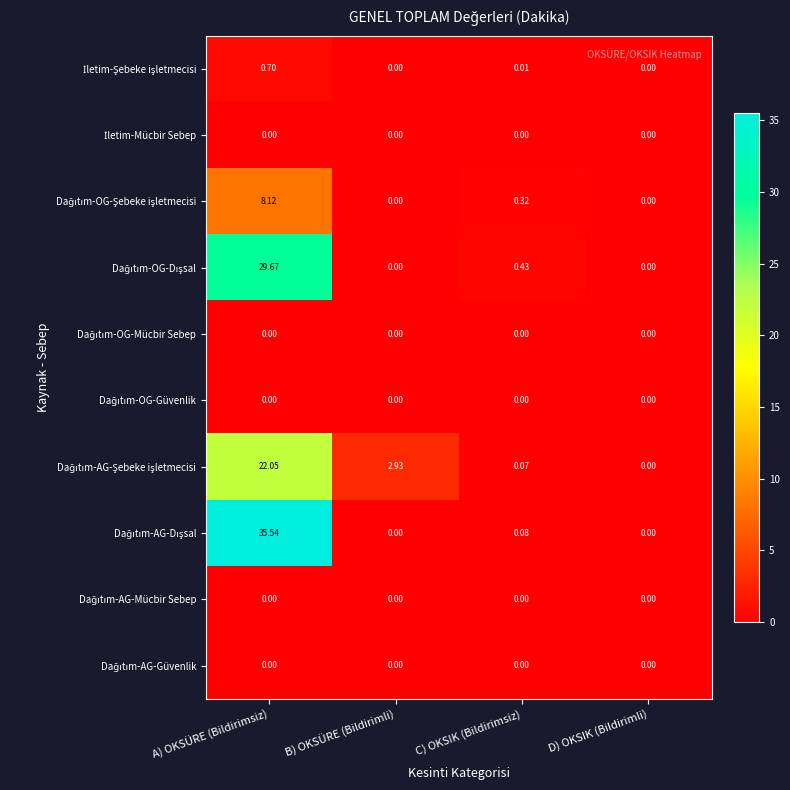

Which label corresponds to the largest value in the chart?

A) OKSÜRE (Bildirimsiz)